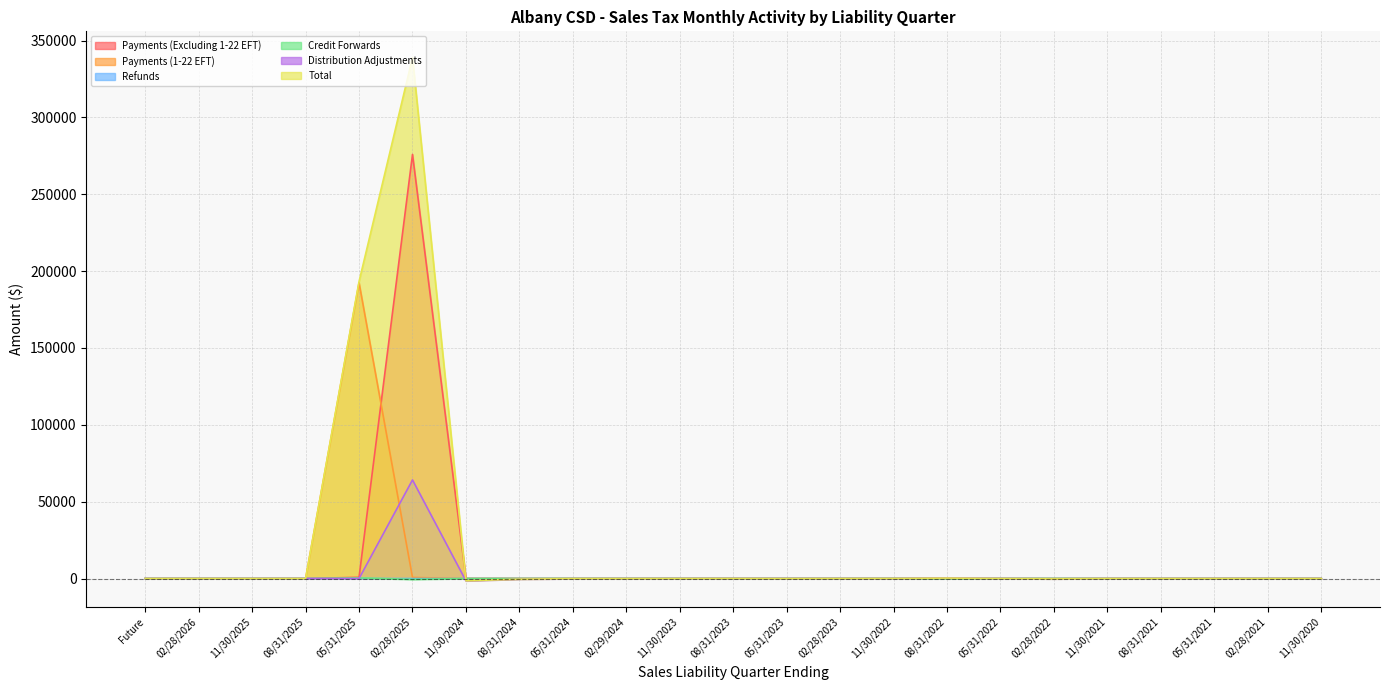

True or false: Total has more than 1 points higher than both neighbors.

True